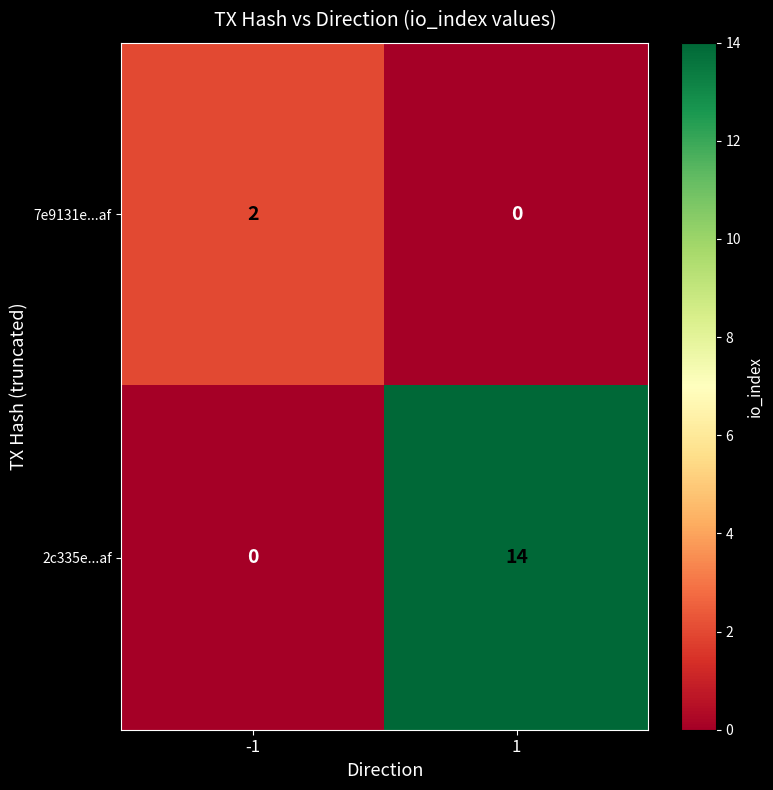

What value does the 2c335e...af series have at 1, to the nearest 5?

15